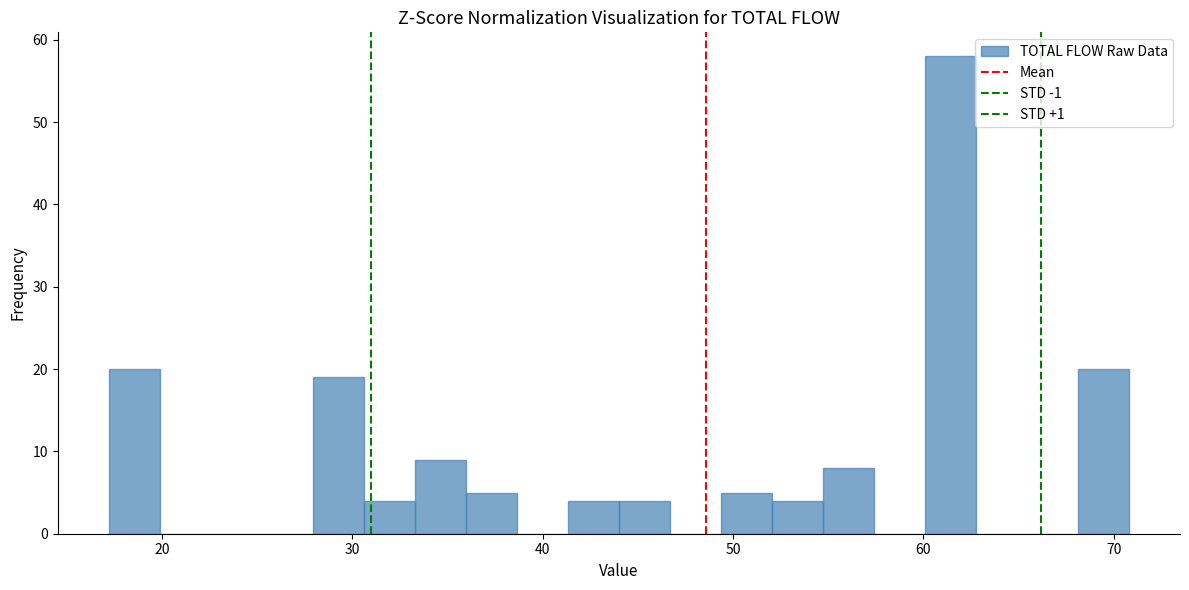

Read against the x-axis, roughly where is the centre of the tallest bar?

61